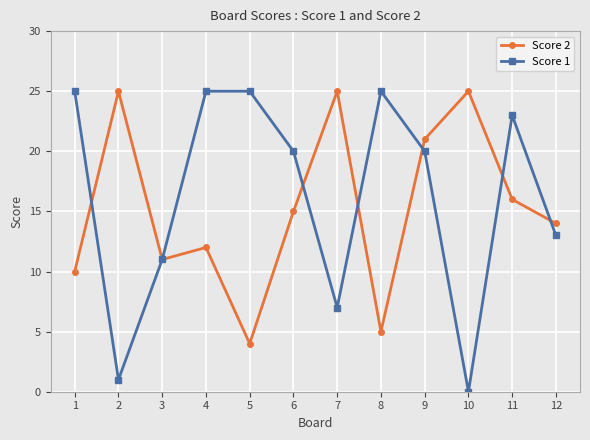

At 10, list the series in order from largest to smallest.

Score 2, Score 1